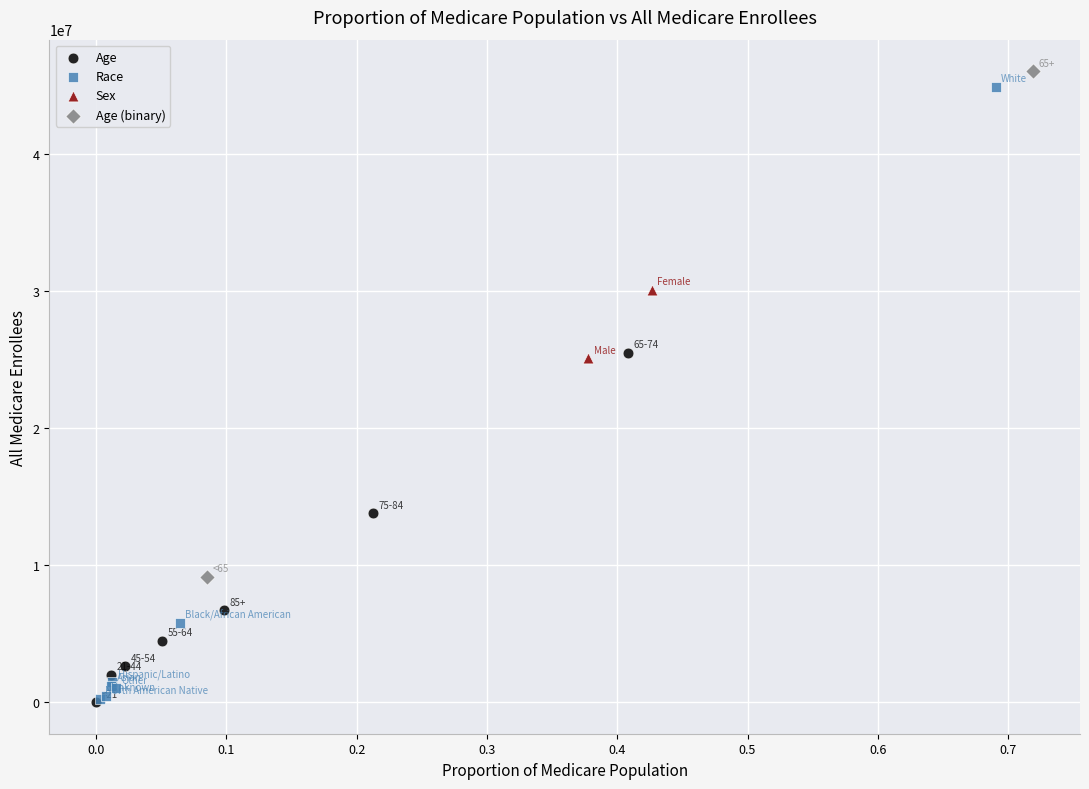

Which series has the largest Y range (max minus min)?

Race